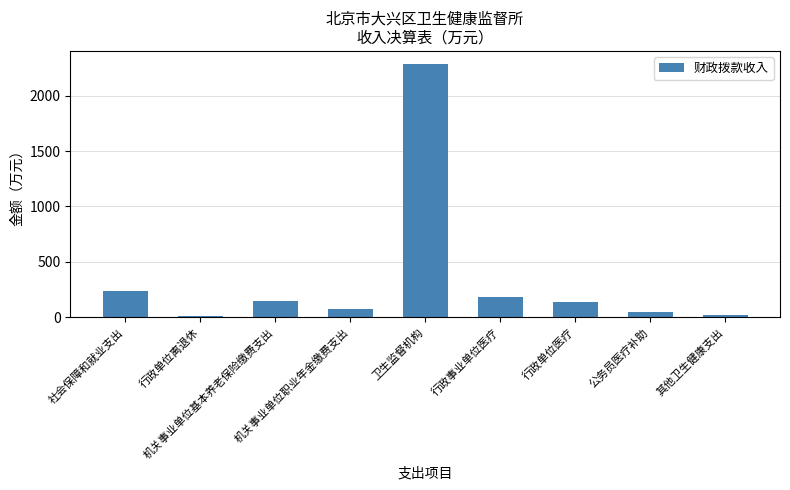

At which category does the chart reach its peak across all series?

卫生监督机构